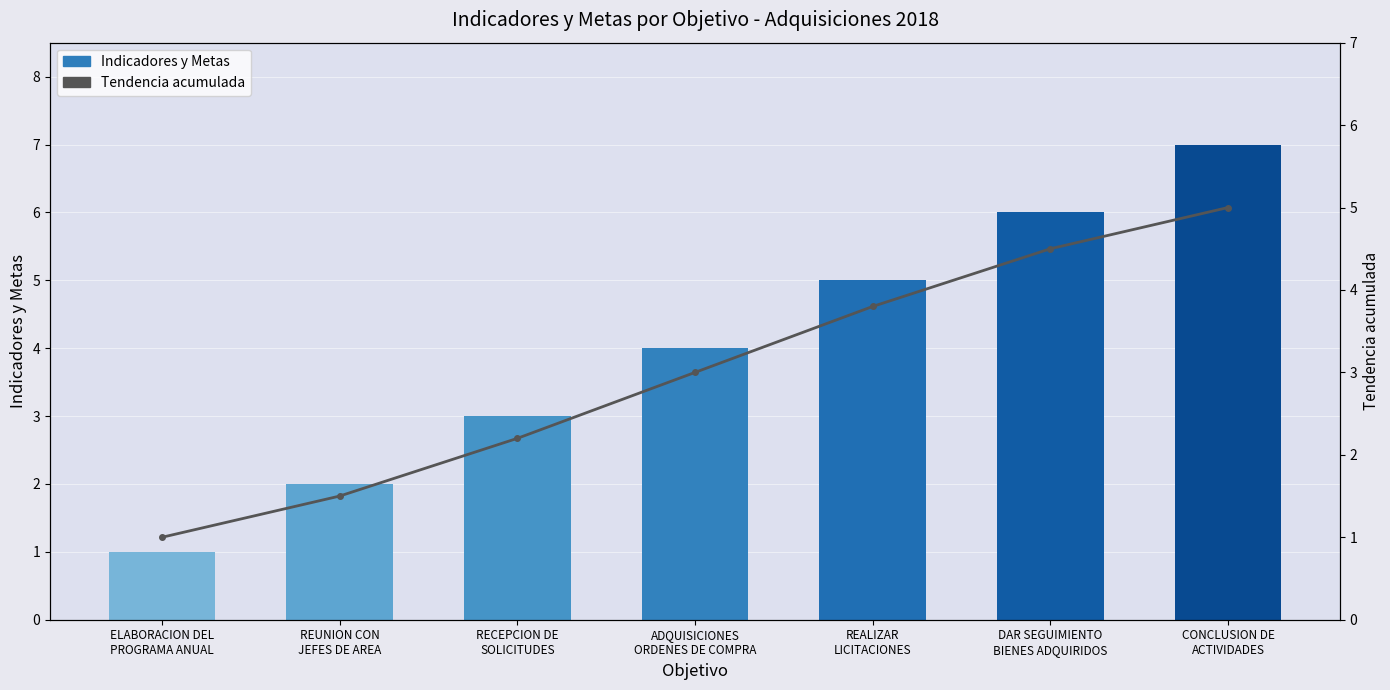

How many values in the Indicadores y Metas series exceed 4?

3